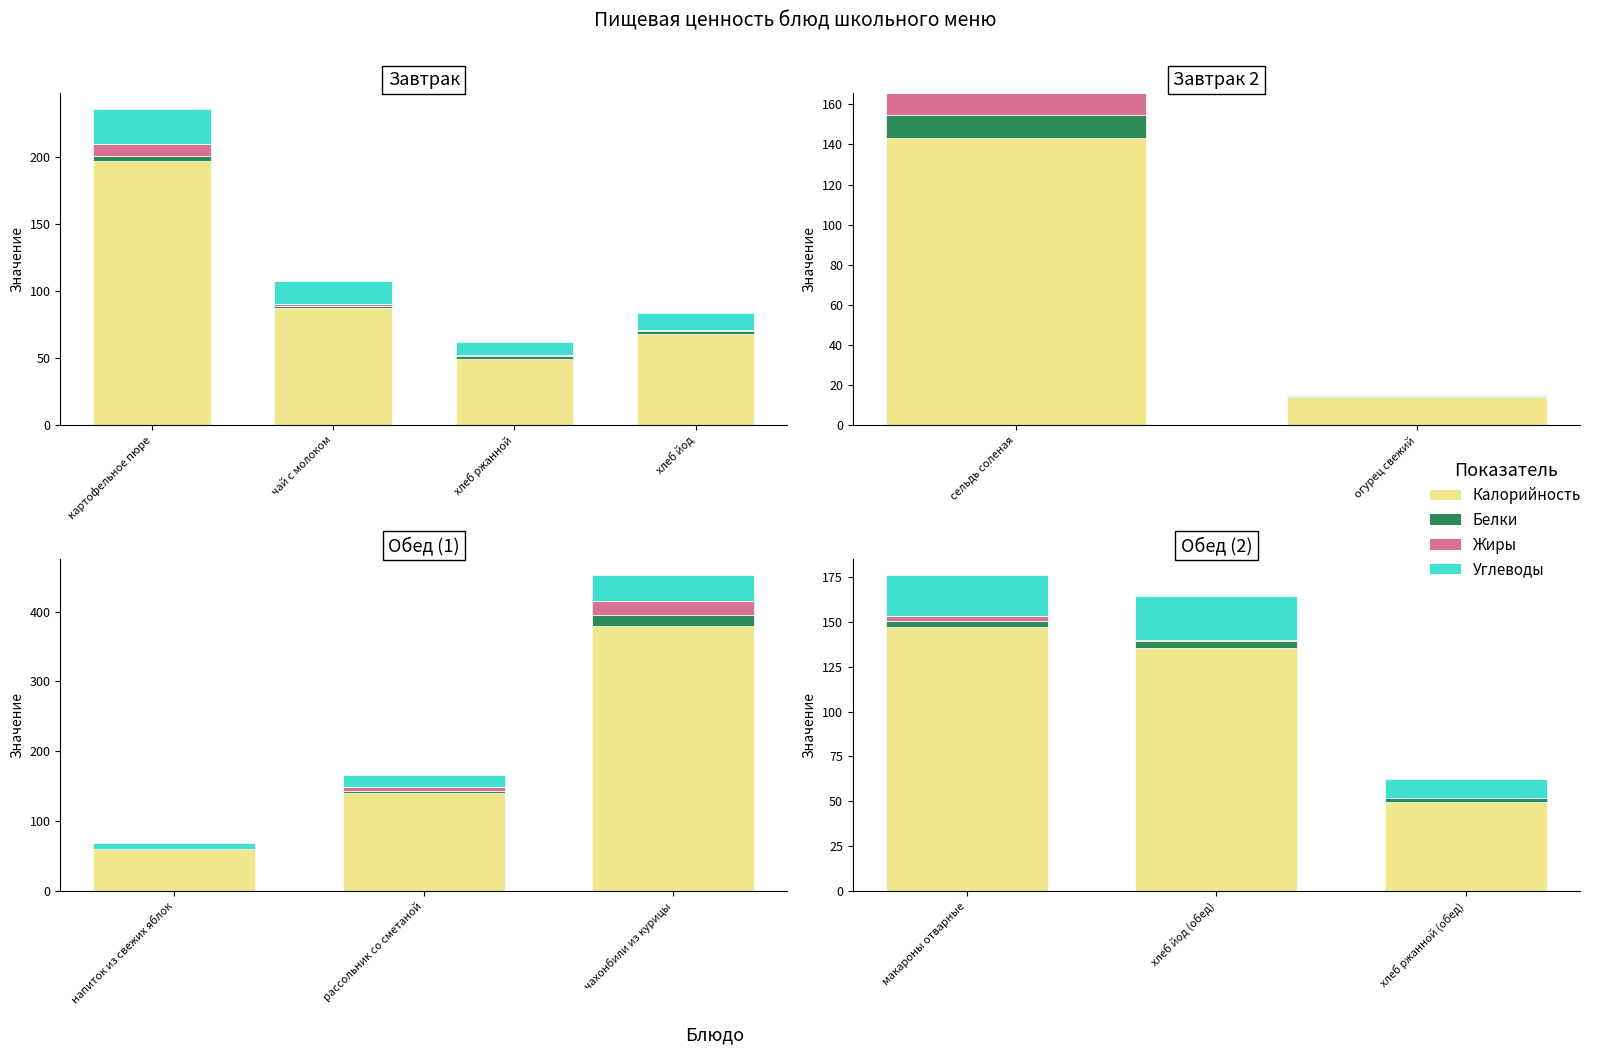

At which label is Белки closest to 2?

хлеб ржанной (обед)